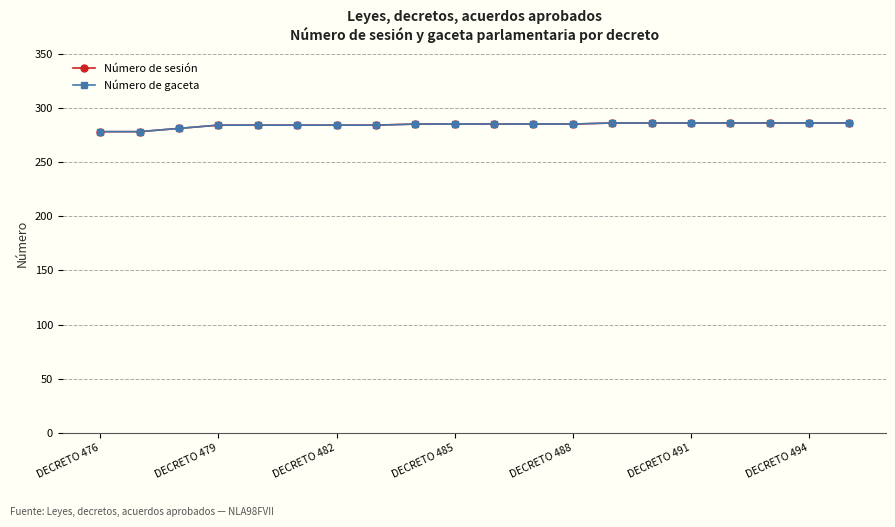

How many lines are shown in the chart?

2